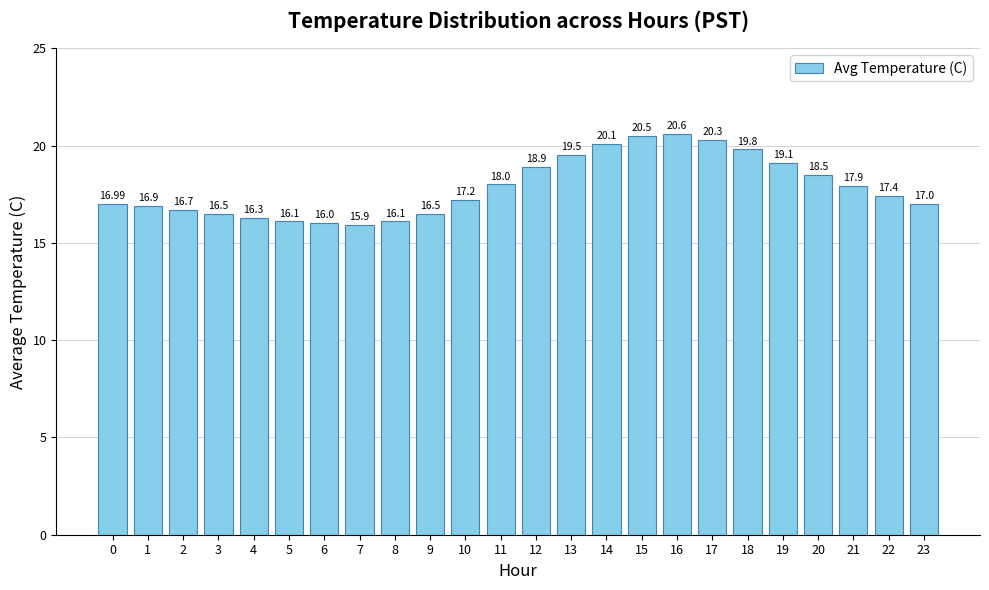

What is the sum of the values at 22 and 14?

37.5